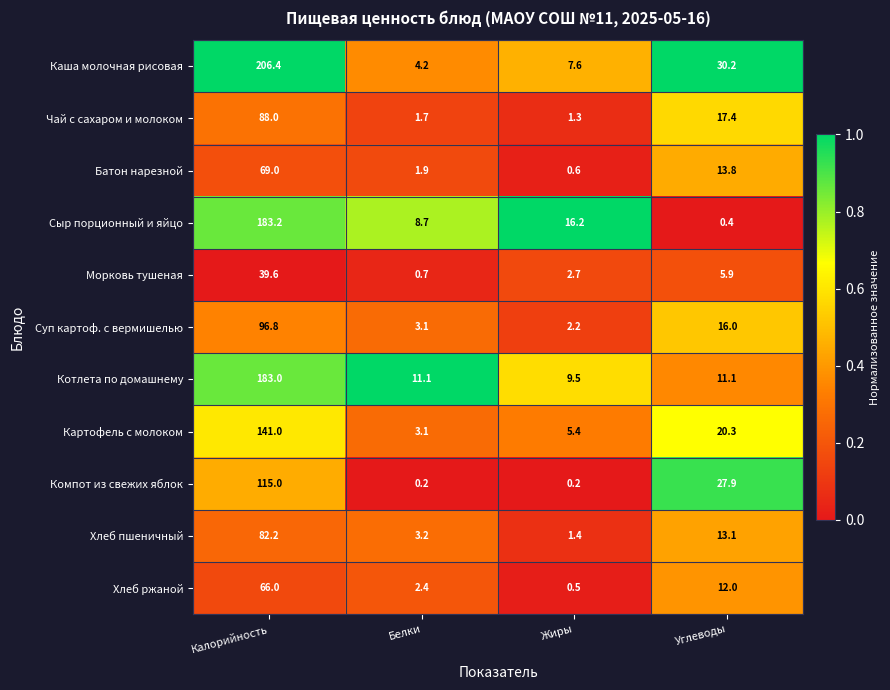

Which series has the largest total across all categories?

Каша молочная рисовая